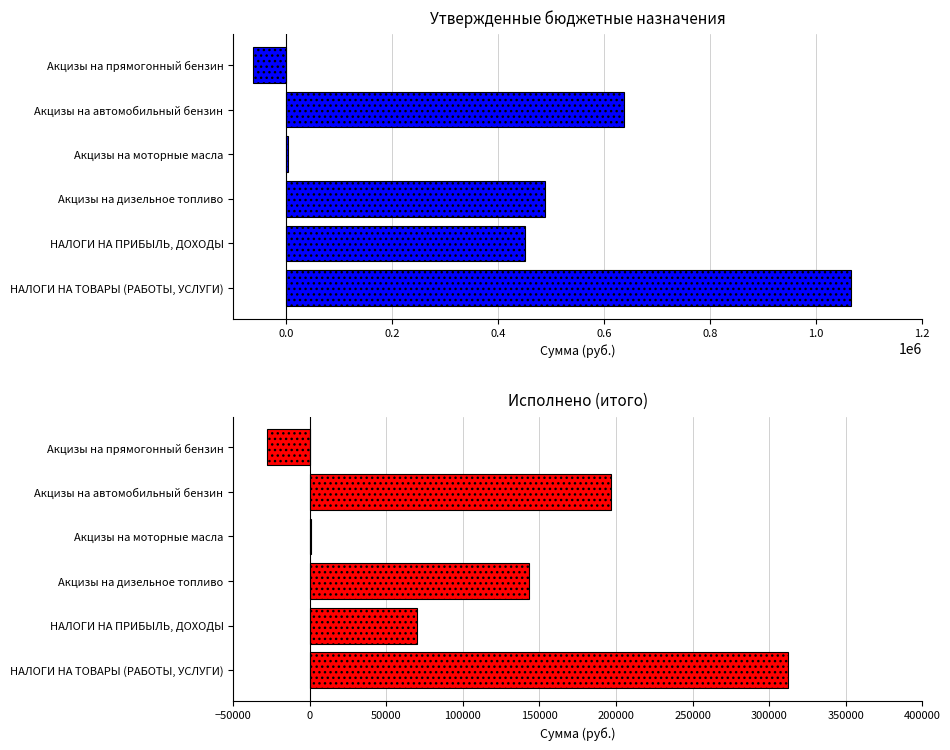

List the series in order of their peak value, lowest first.

Исполнено (итого), Утвержденные бюджетные назначения